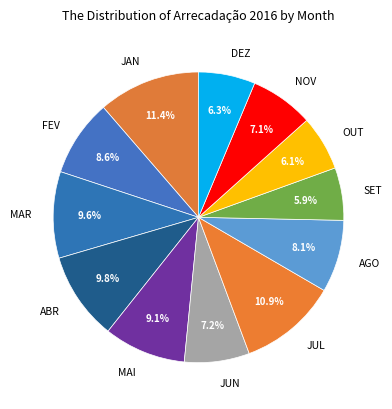

Do AGO and ABR together represent more than half of the pie?

No